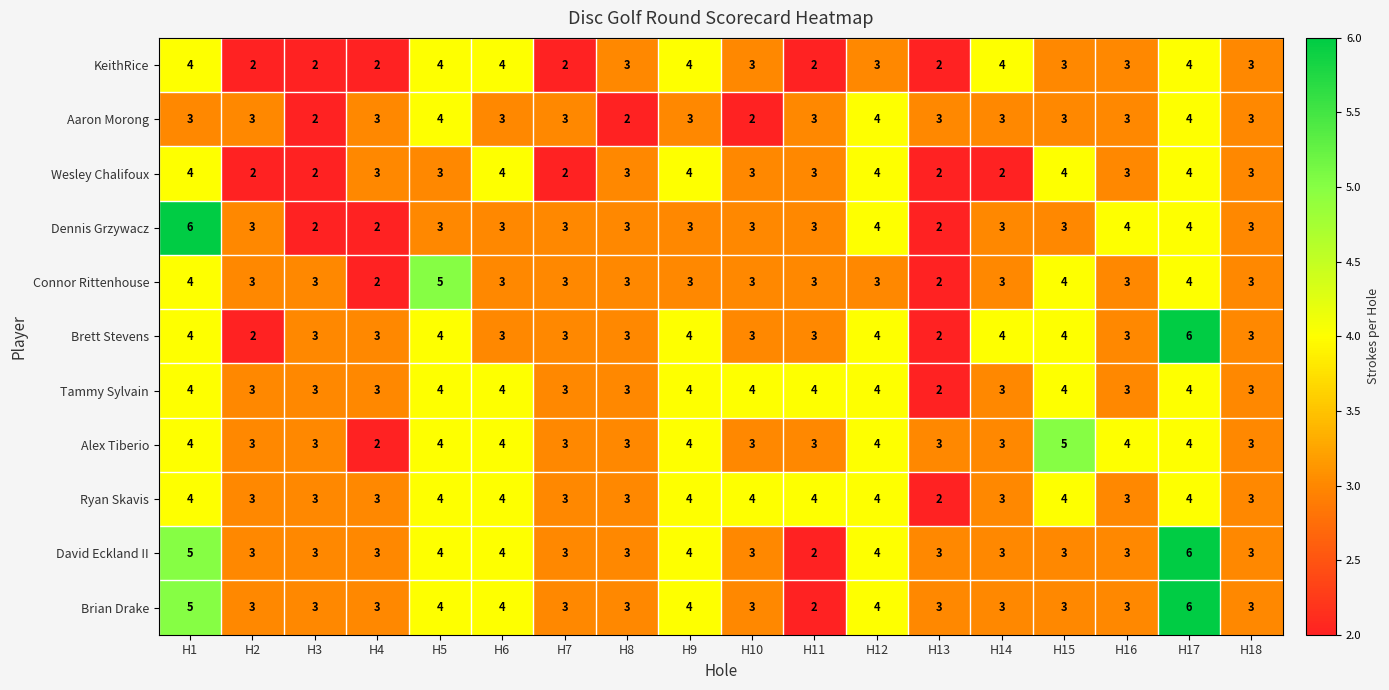

Between H3 and H14, which series saw the biggest shift?

KeithRice